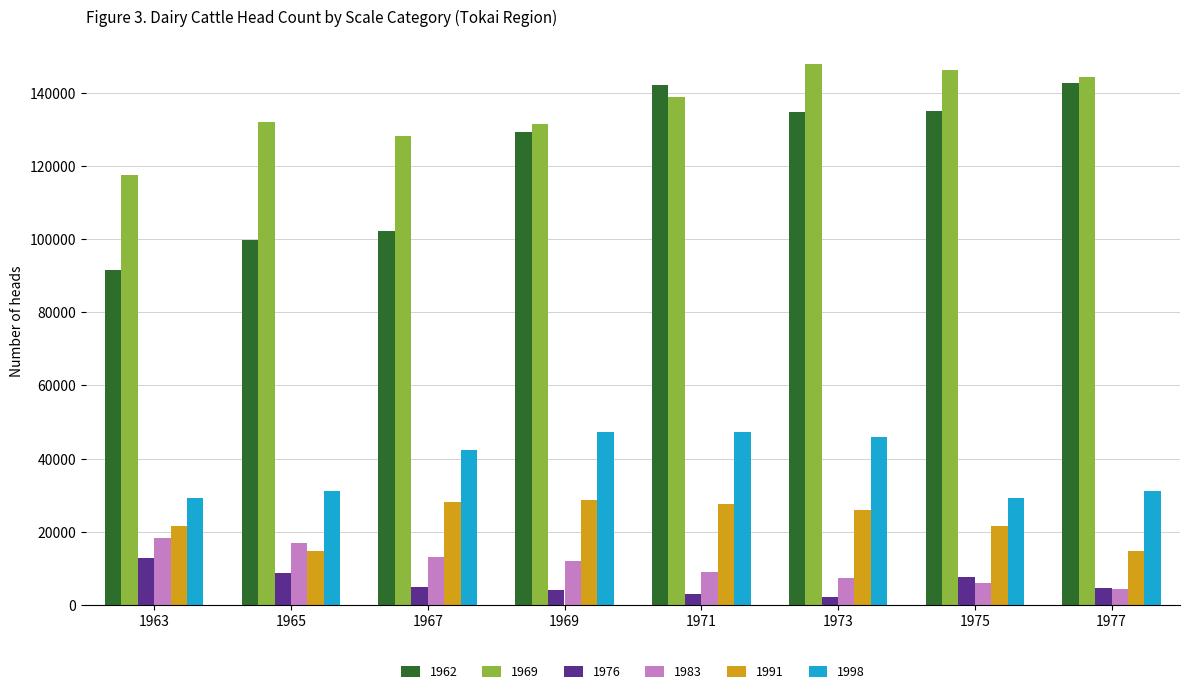

Which series has the widest spread of values?

1962